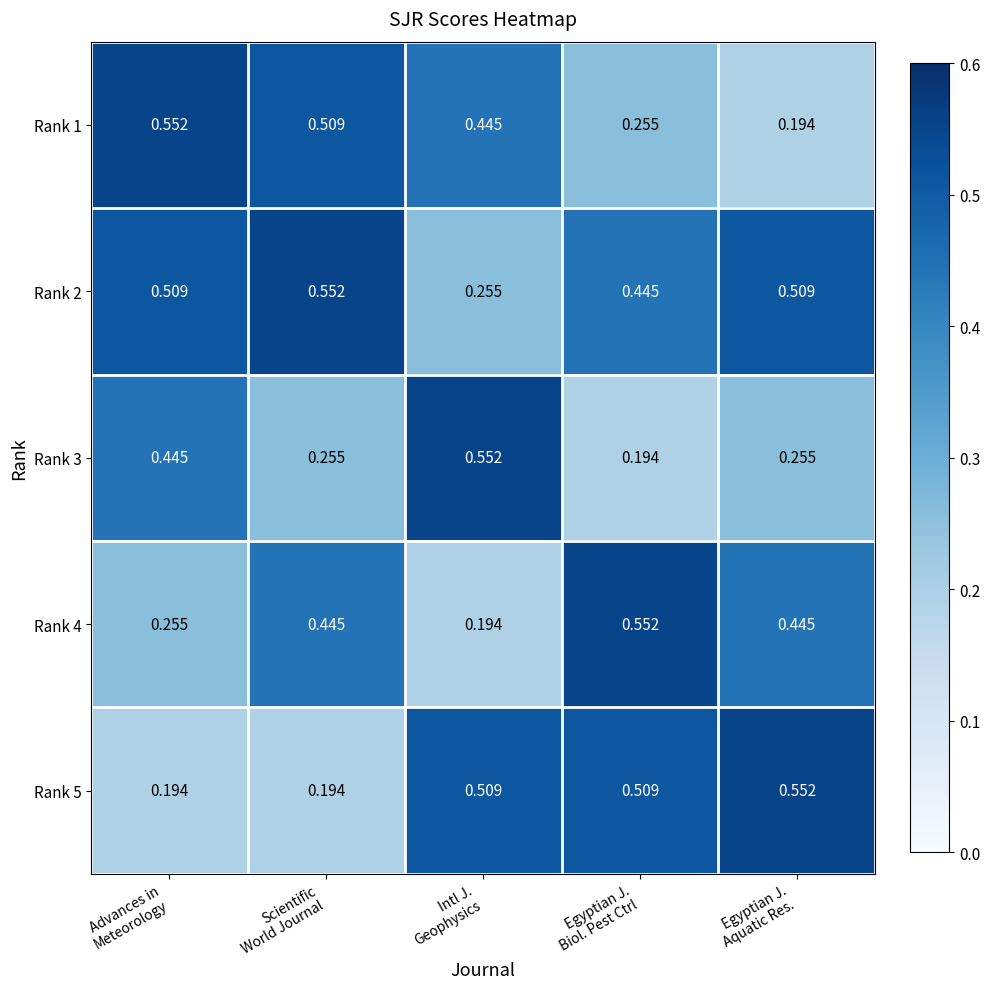

How many data points does each series have?

5